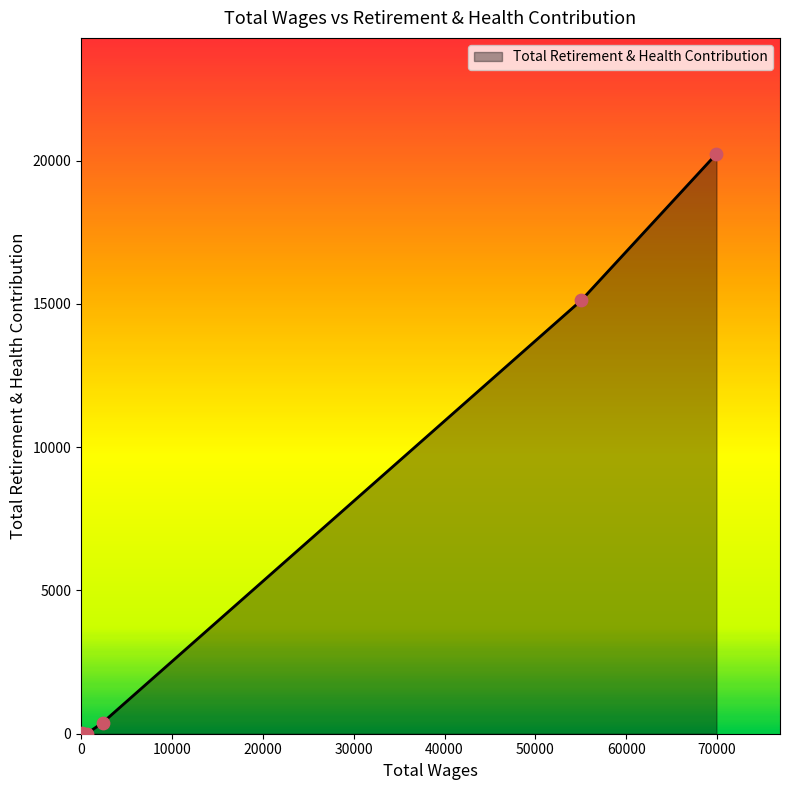

True or false: there are more than 2 points higher than both neighbors.

False